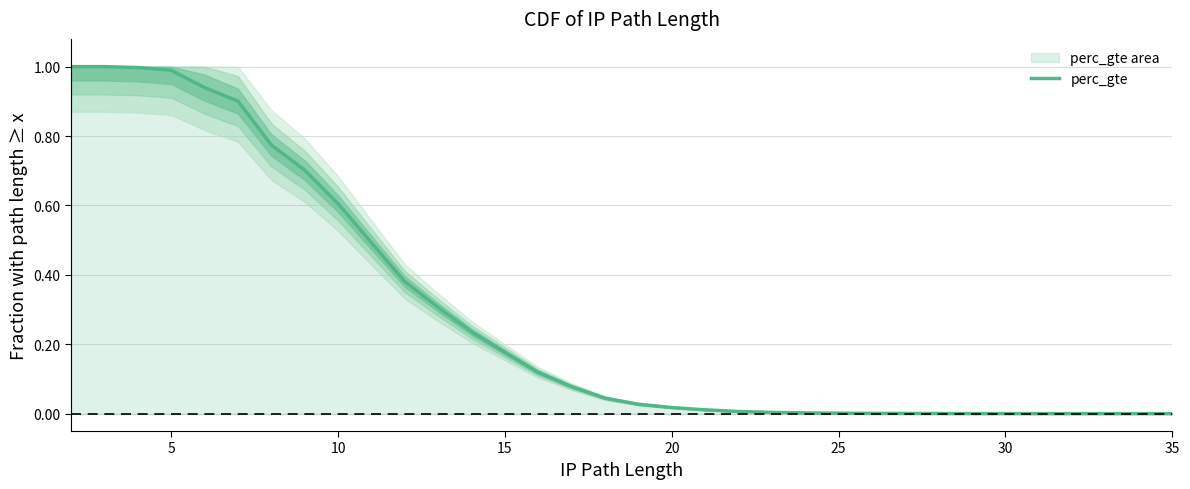

True or false: the data has more than 1 interior local peaks.

False